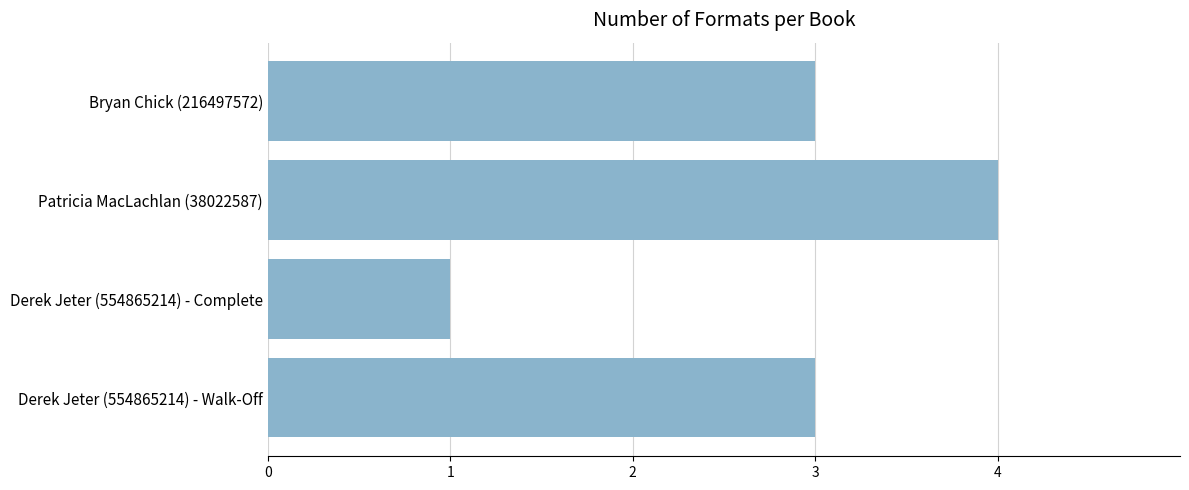

Which has a higher value, Derek Jeter (554865214) - Walk-Off or Patricia MacLachlan (38022587)?

Patricia MacLachlan (38022587)